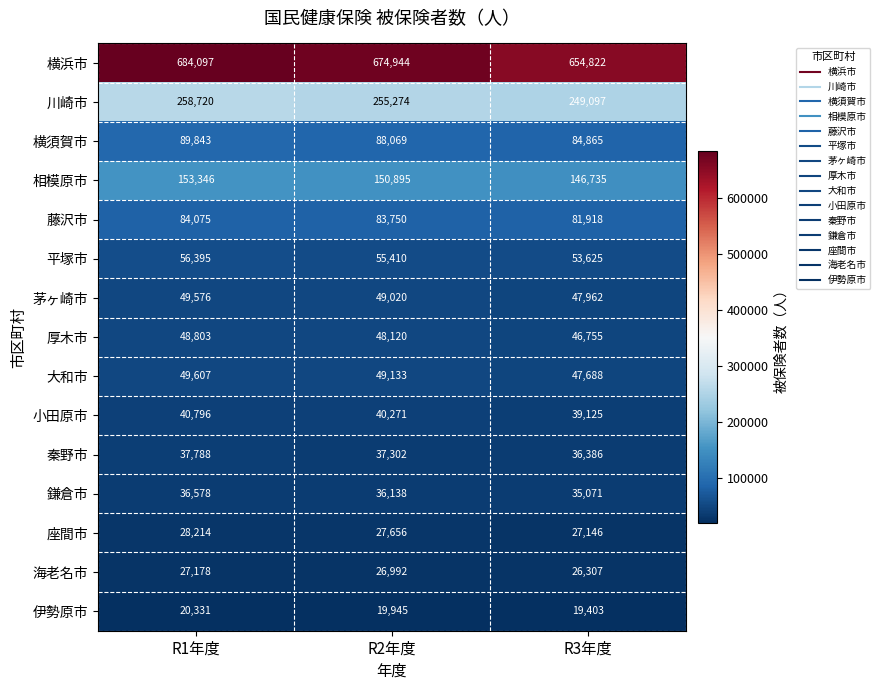

At which category is the sum across all series the highest?

R1年度